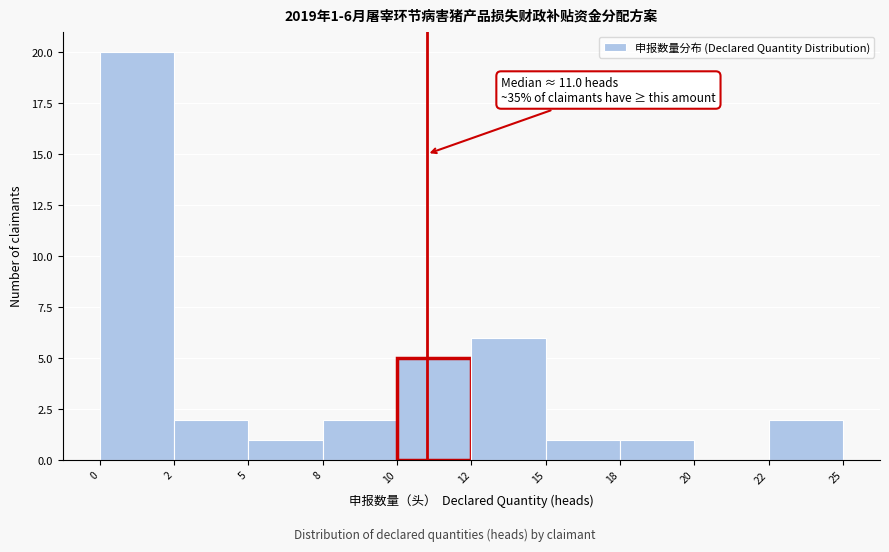

Reading left to right, list all the values displayed in this chart.

0=20	2=2	5=1	8=2	10=5	12=6	15=1	18=1	20=0	22=2